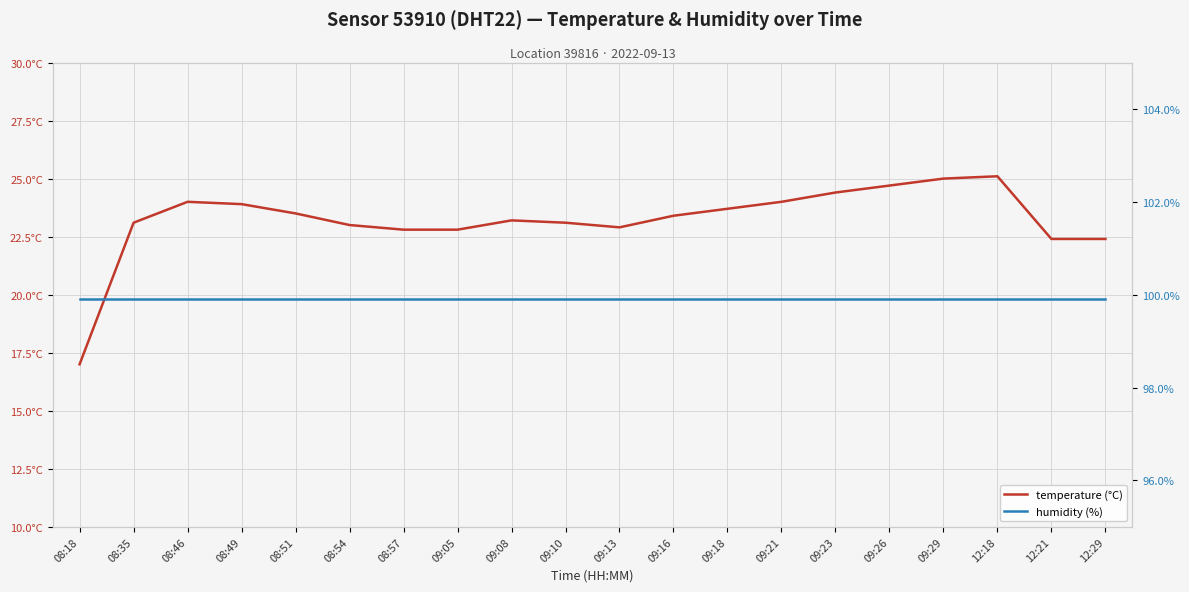

What are all the series names shown in the legend?

temperature (°C), humidity (%)